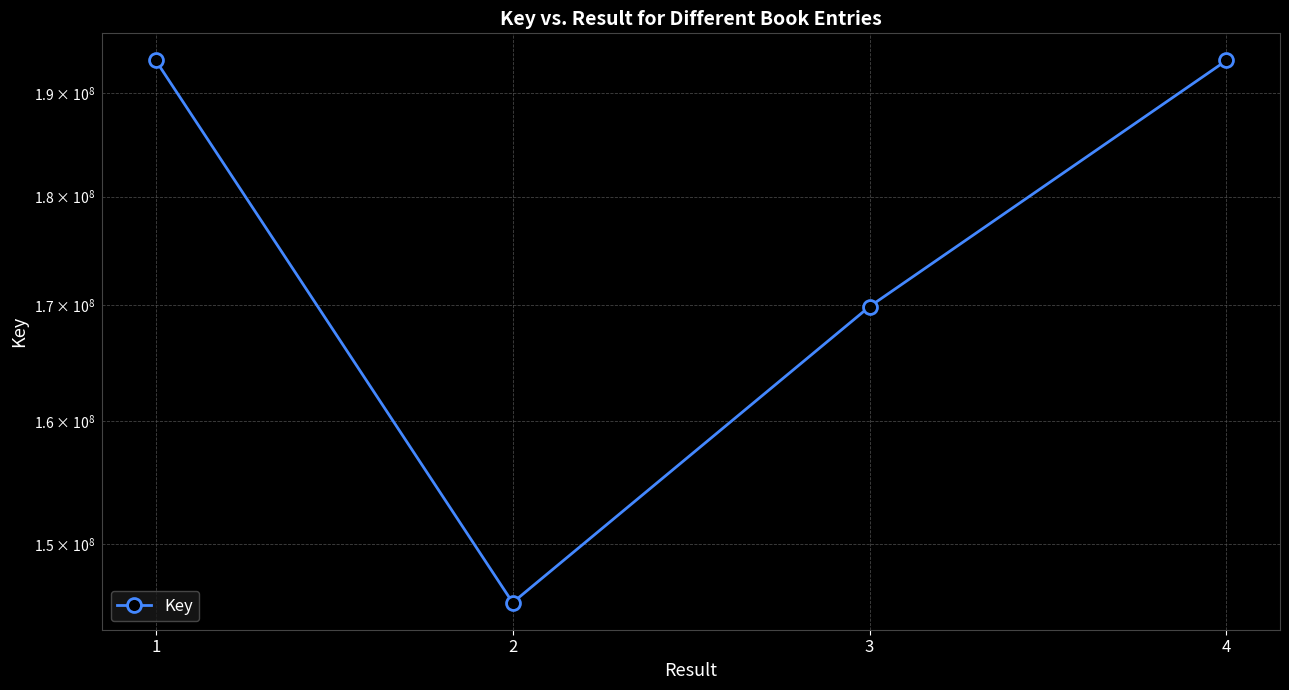

What is the value of the 3rd point from the left?

169898760